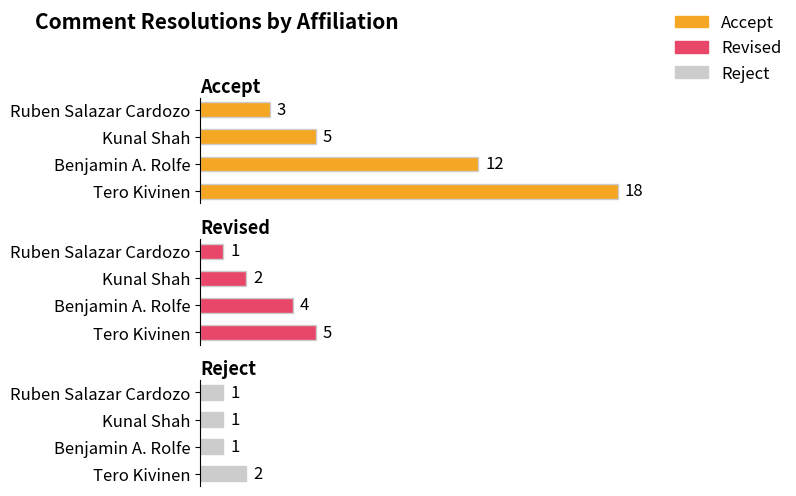

Rank the series by their maximum value, from lowest to highest.

Reject, Revised, Accept